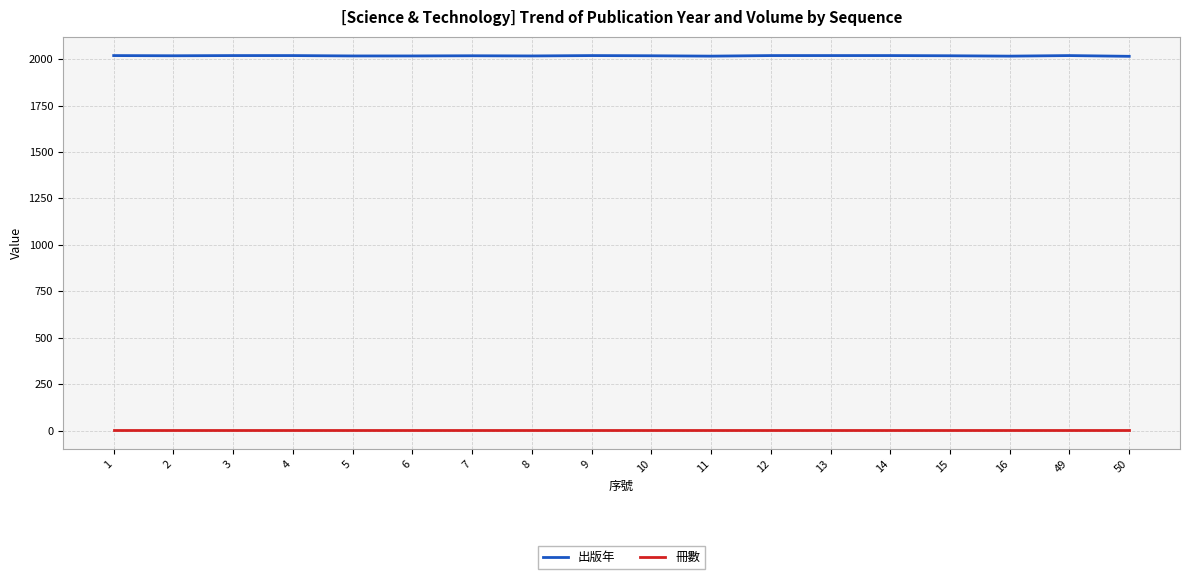

Is it true that 冊數 equals 1 at 15?

True